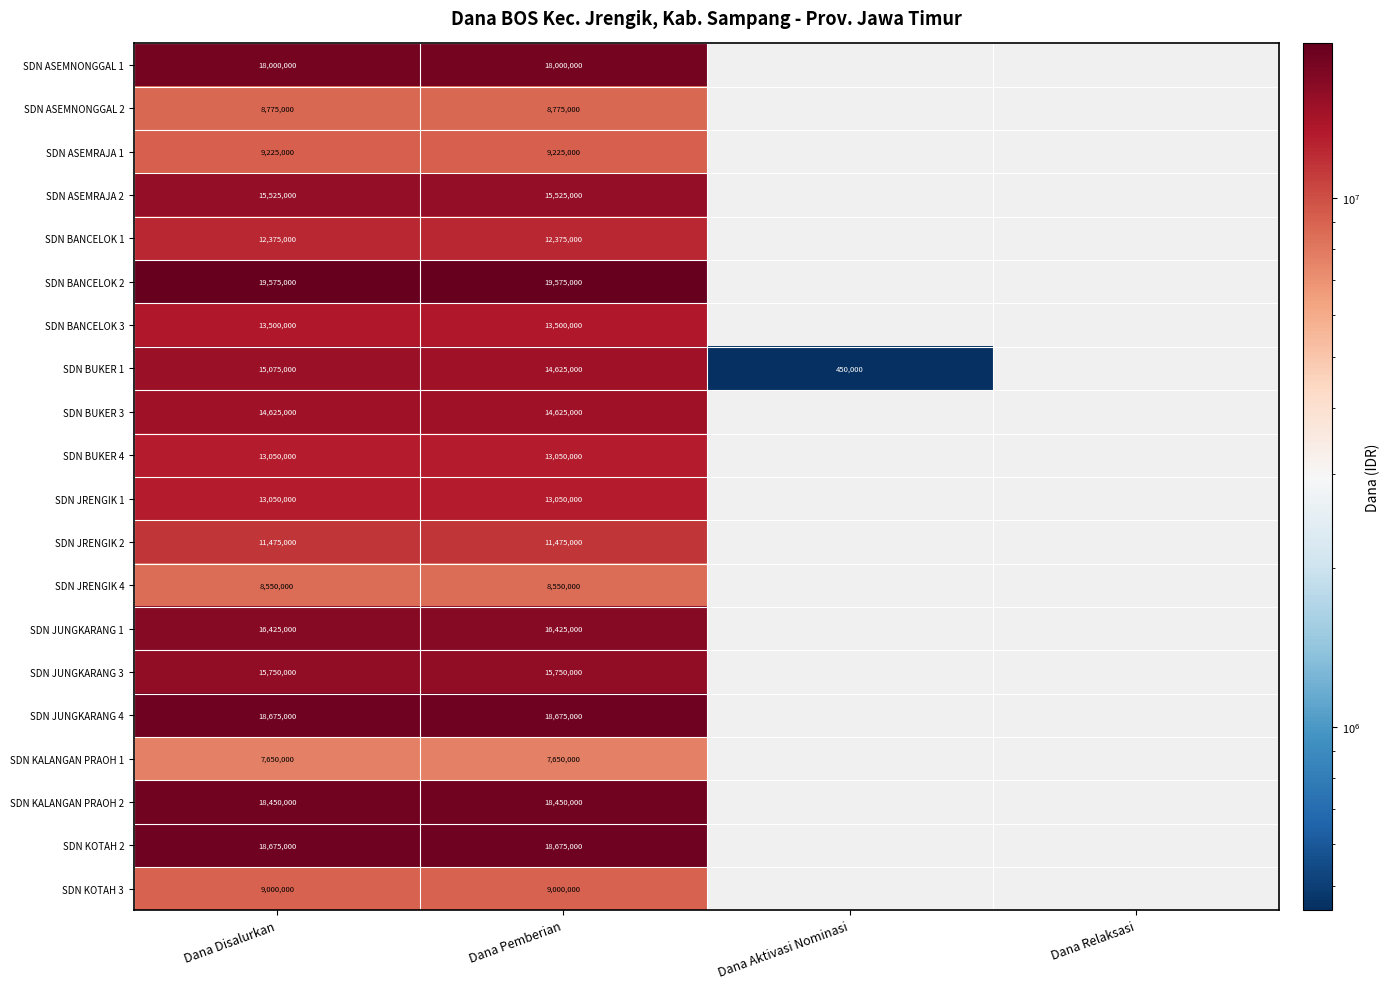

What is the difference between the highest and lowest values at Dana Pemberian?

11925000